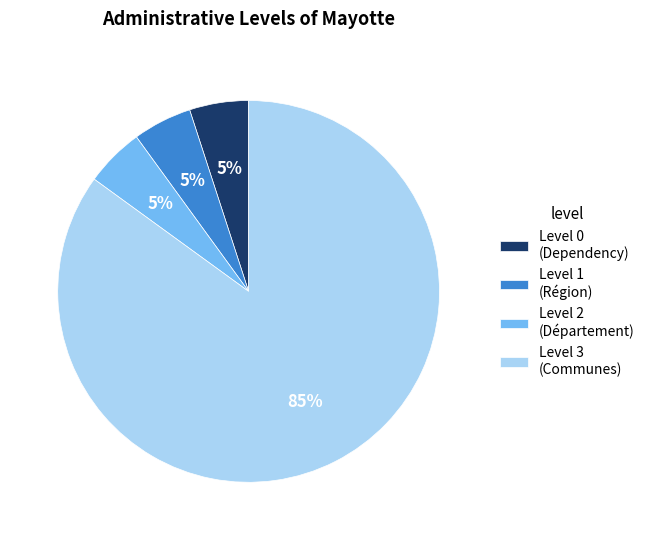

To the nearest percent, what is the difference between the largest and smallest slice percentages?

80%